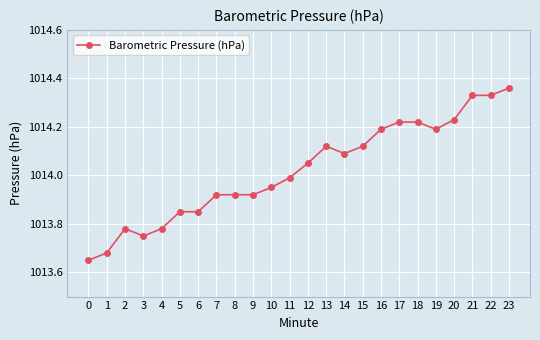

How many data points does each series have?

24